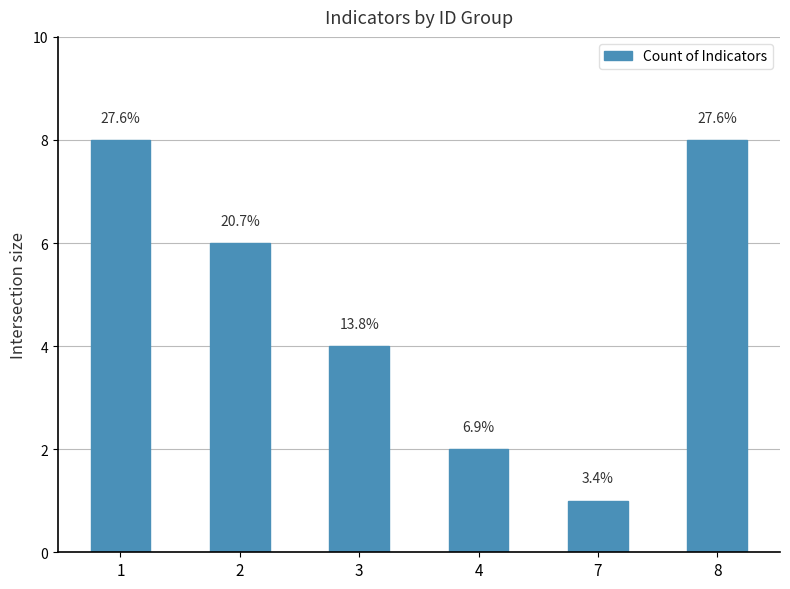

What is the minimum value shown in the chart?

1